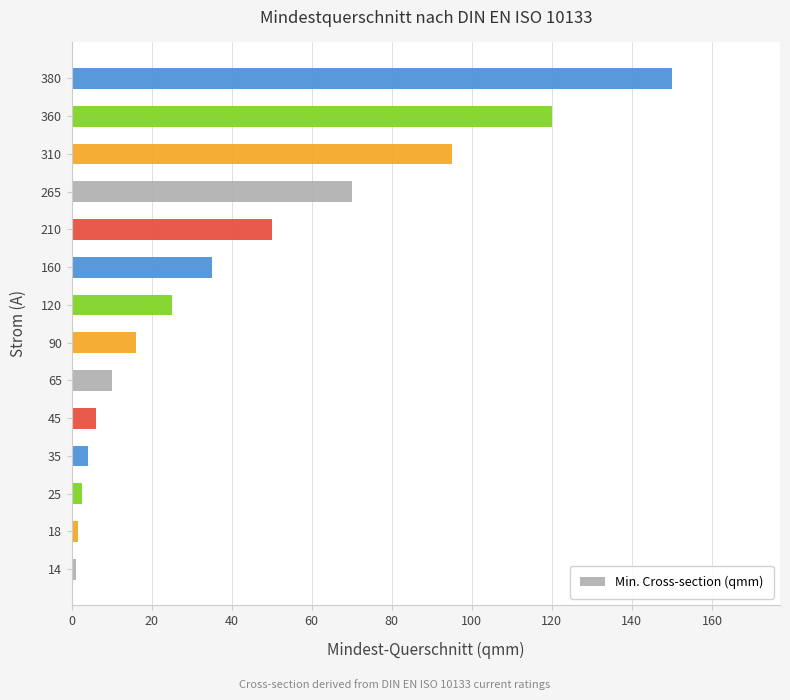

How many series are shown in this chart?

1